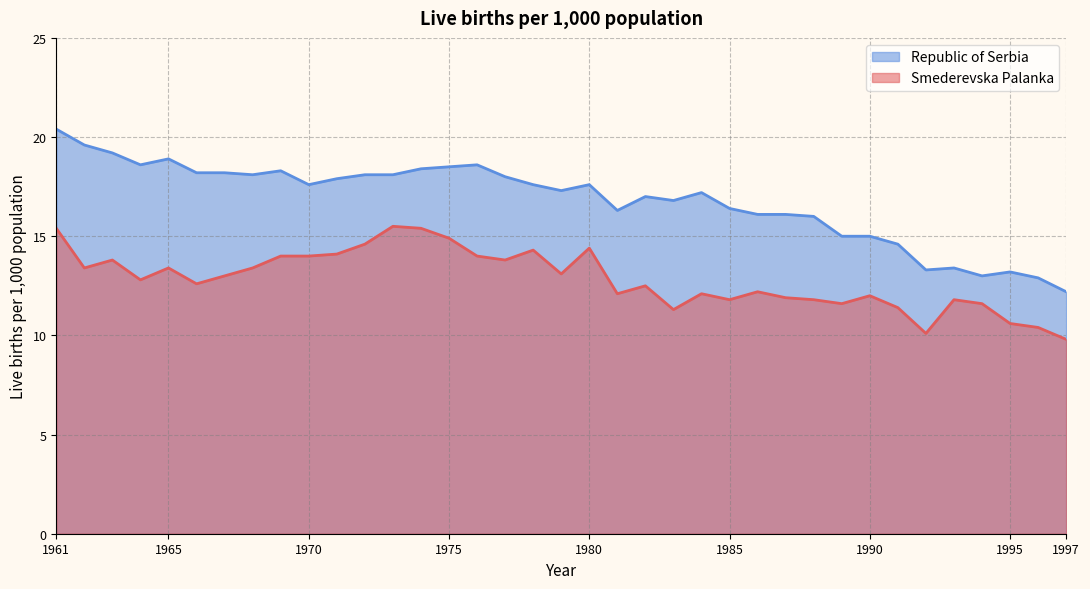

Which series has the widest spread of values?

Republic of Serbia